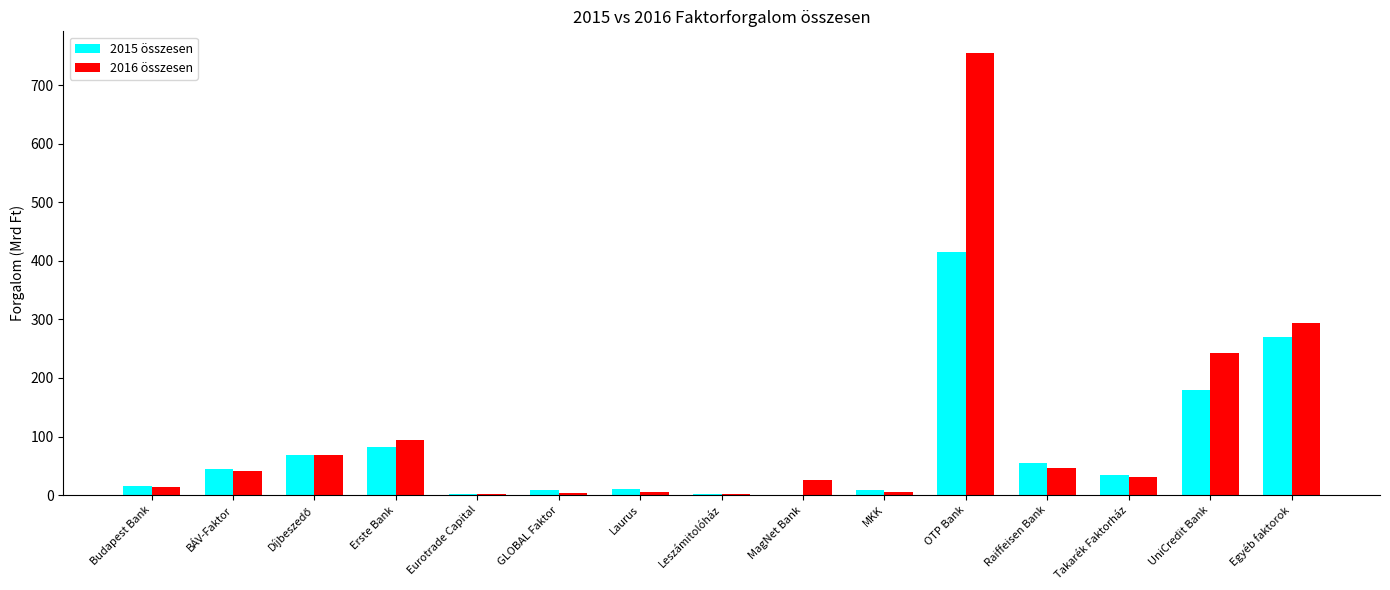

Which series changed the most between OTP Bank and UniCredit Bank?

2016 összesen